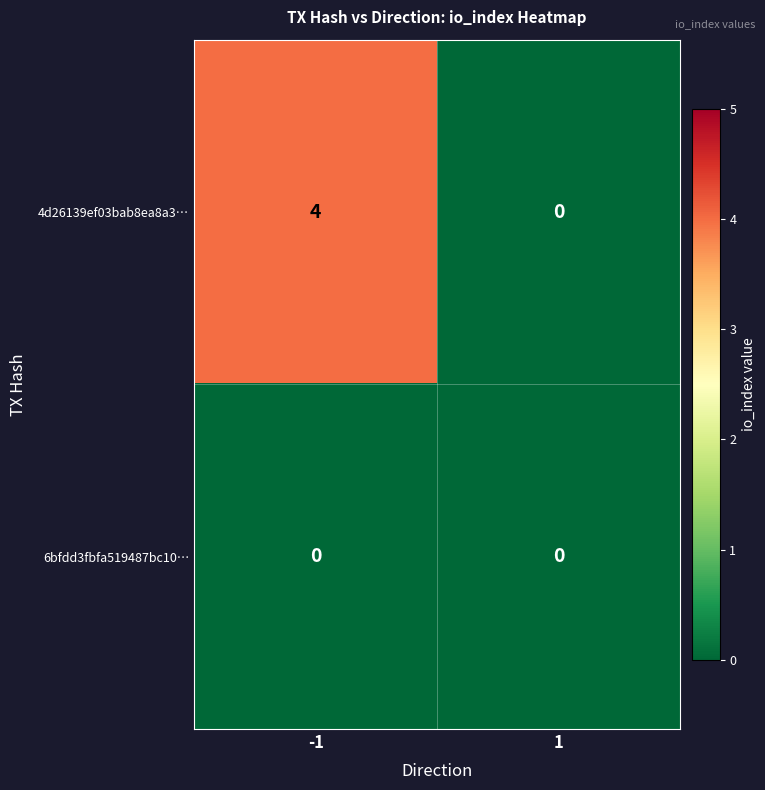

The value of 6bfdd3fbfa519487bc10… at -1 is 0. True or false?

True